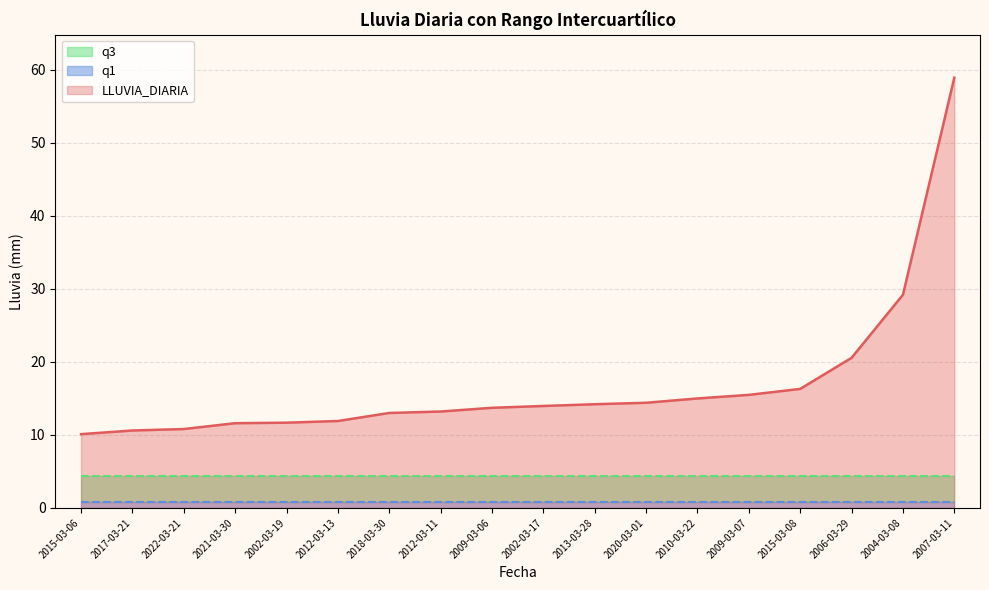

Rank the series by their maximum value, from lowest to highest.

q1, q3, LLUVIA_DIARIA